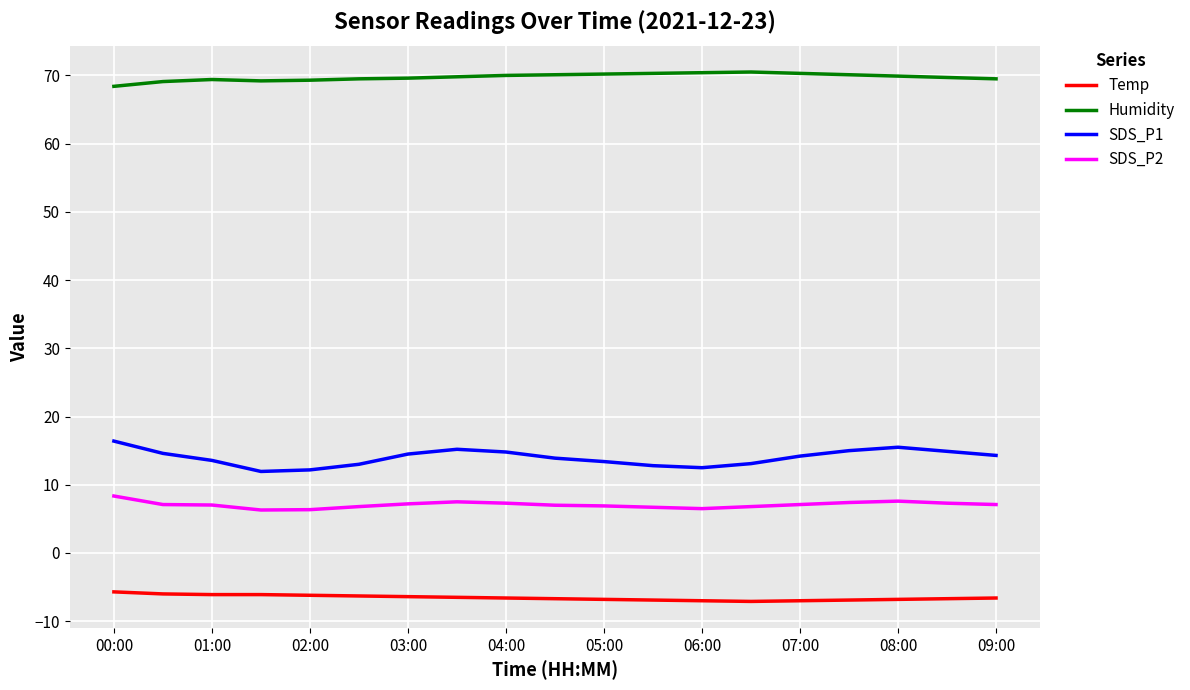

What is the lowest value of the Humidity series?

68.4